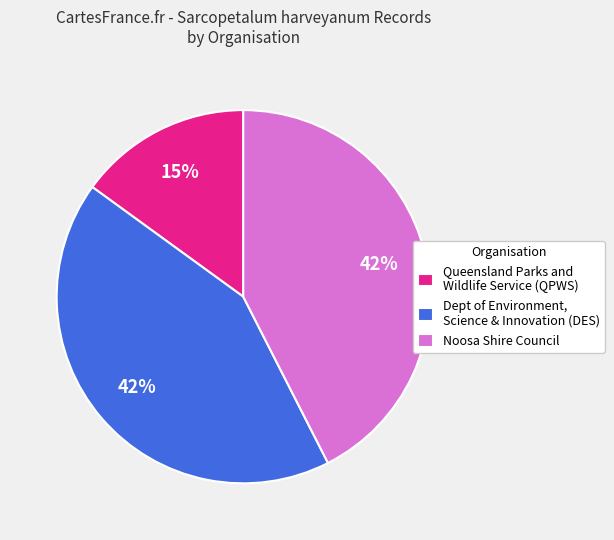

How many segments does this pie chart have?

3